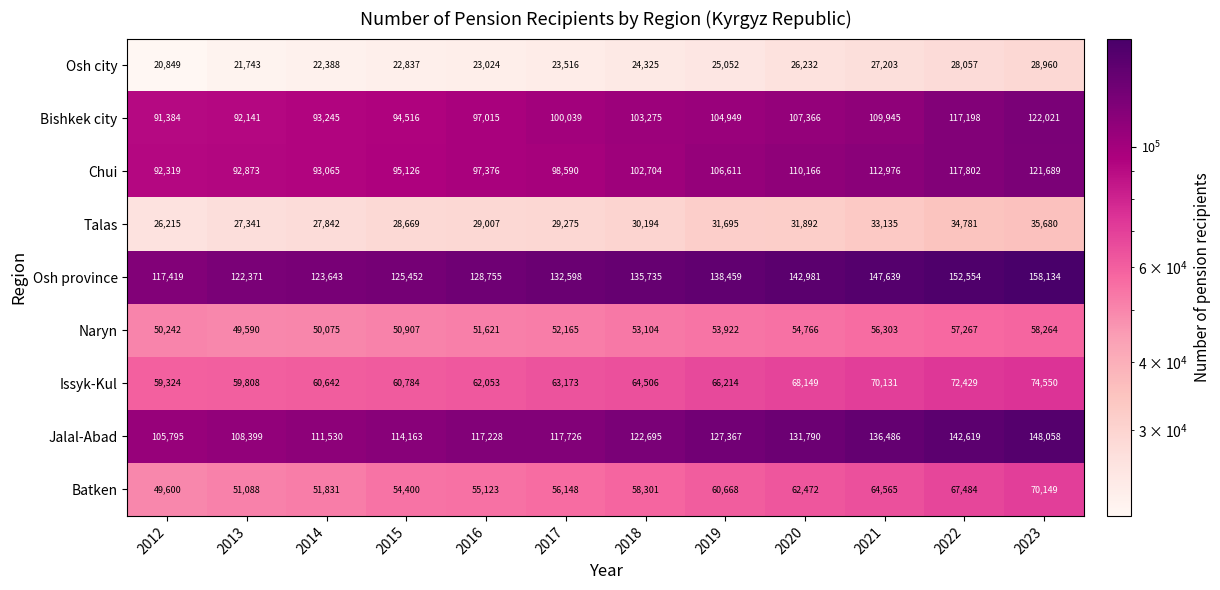

Is it true that Jalal-Abad equals 31418 at 2023?

False